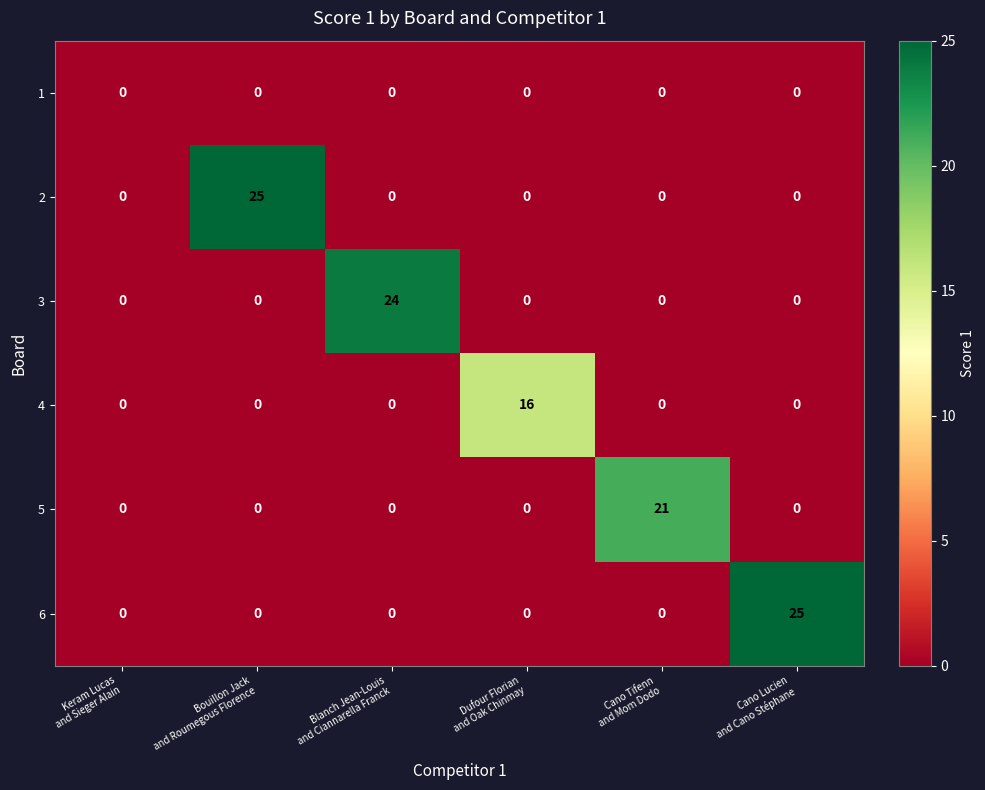

What is the difference between the maximum and minimum values in the 3 series?

24